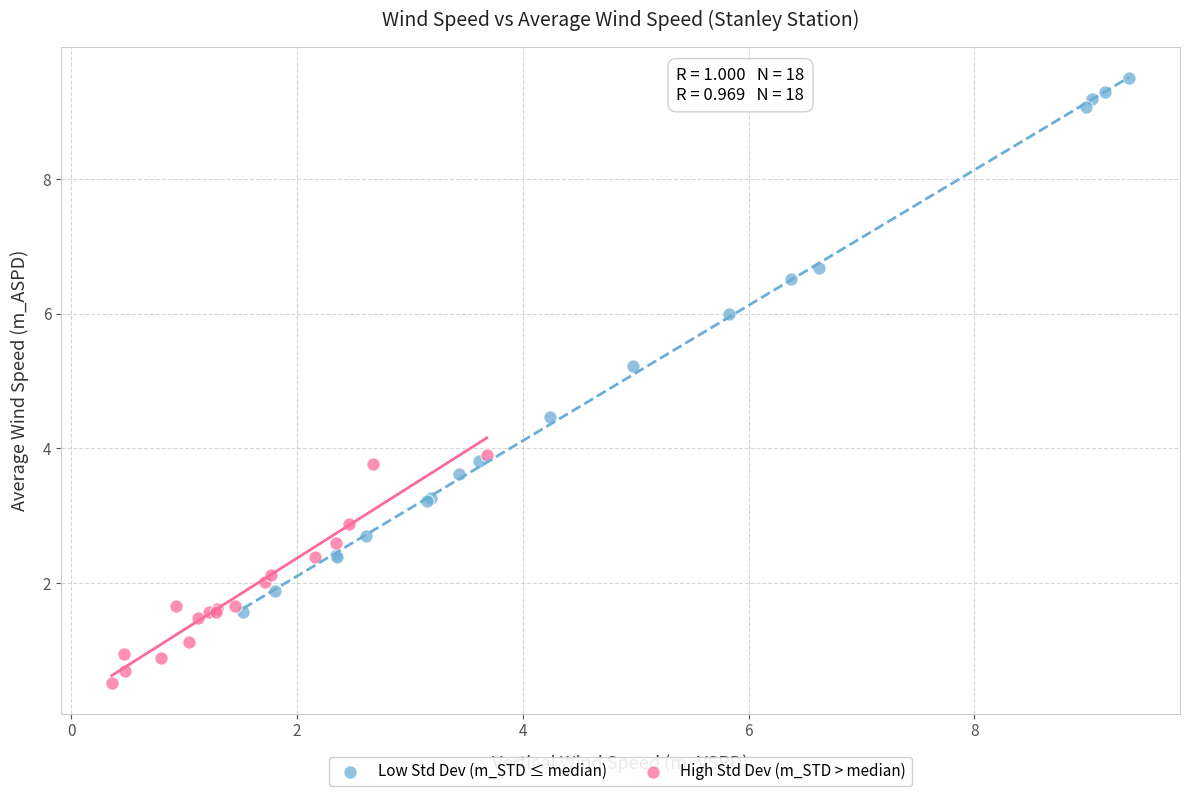

Which series has the largest Y range (max minus min)?

Low Std Dev (m_STD ≤ median)